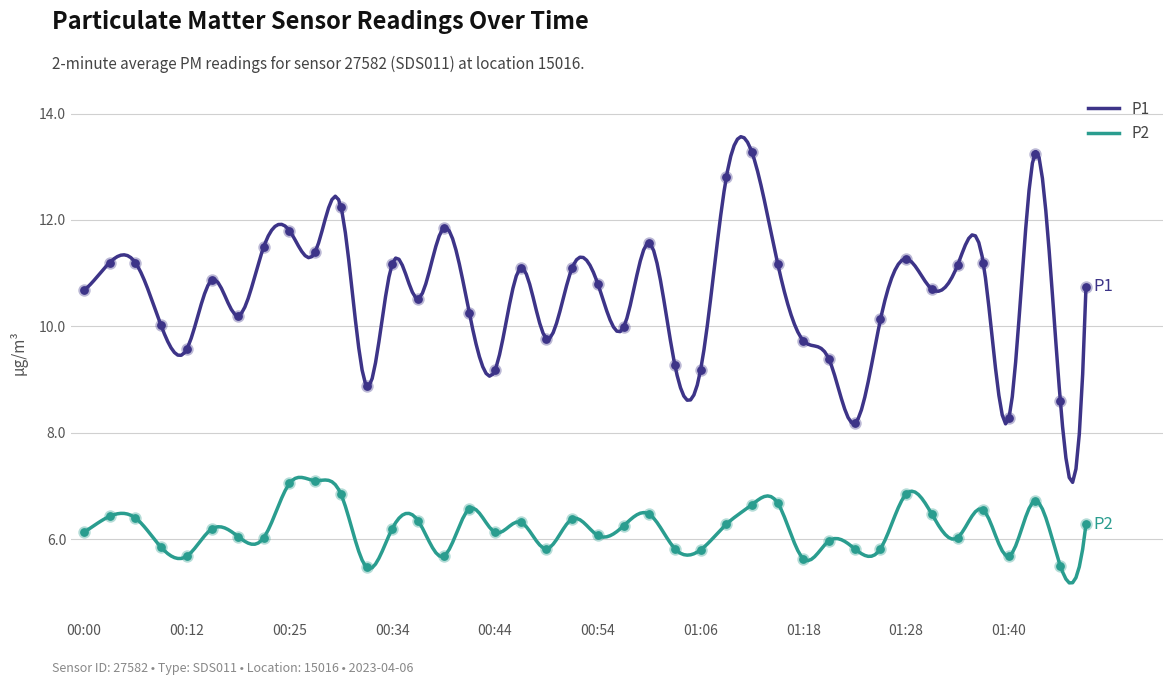

Which series has the largest total across all categories?

P1